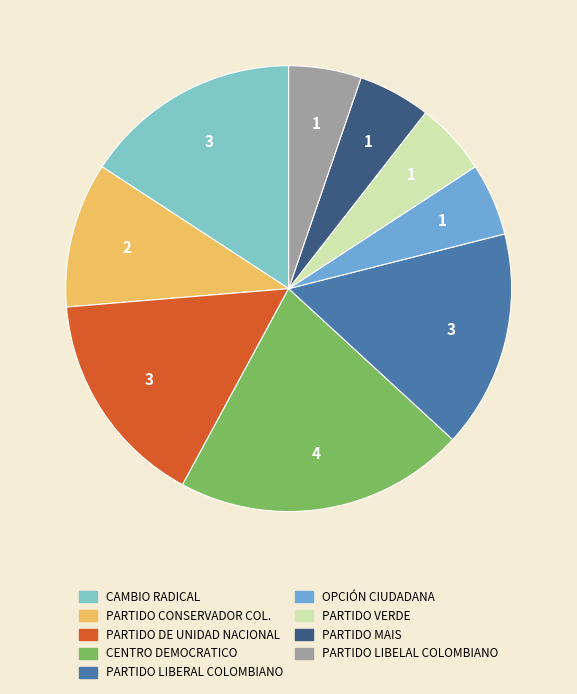

Is the sum of CAMBIO RADICAL and PARTIDO DE UNIDAD NACIONAL greater than half?

No